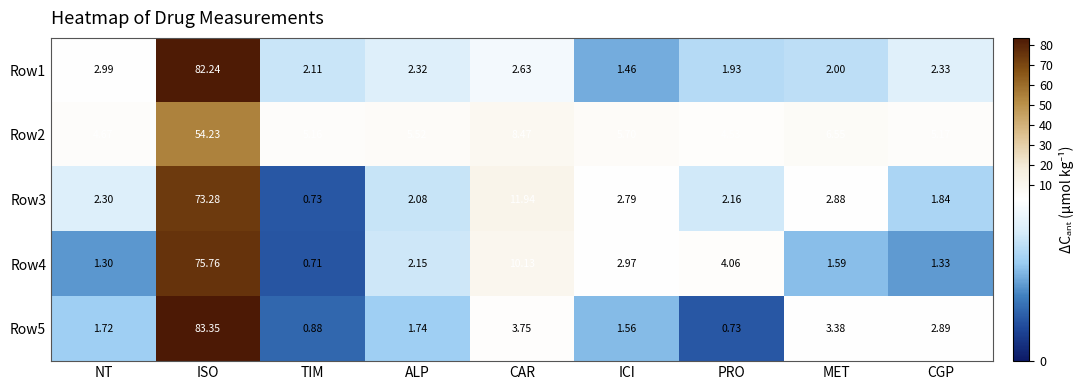

At which category is the sum across all series the highest?

ISO